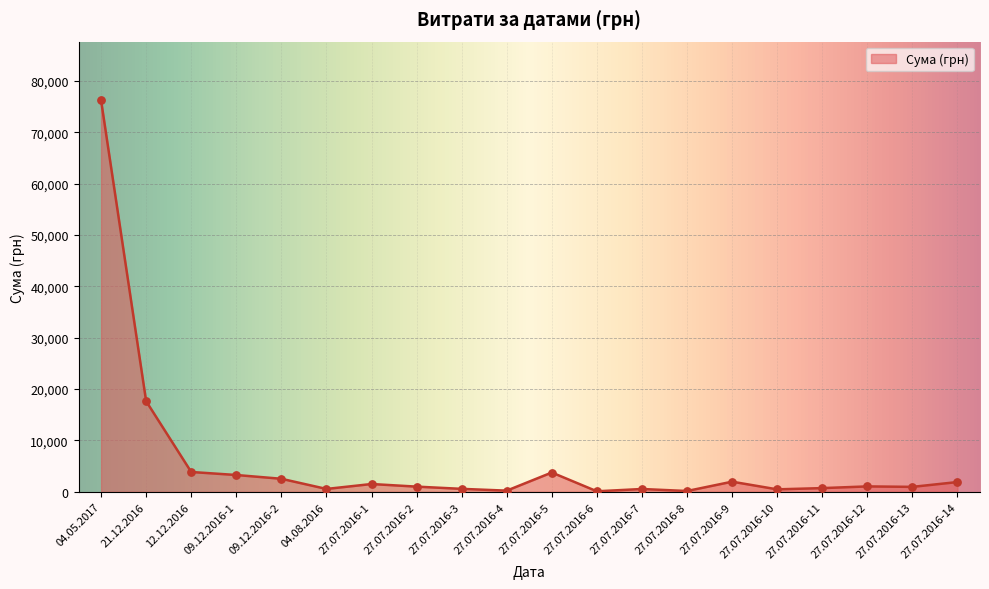

What is the change in value from 12.12.2016 to 09.12.2016-2?

-1322.0